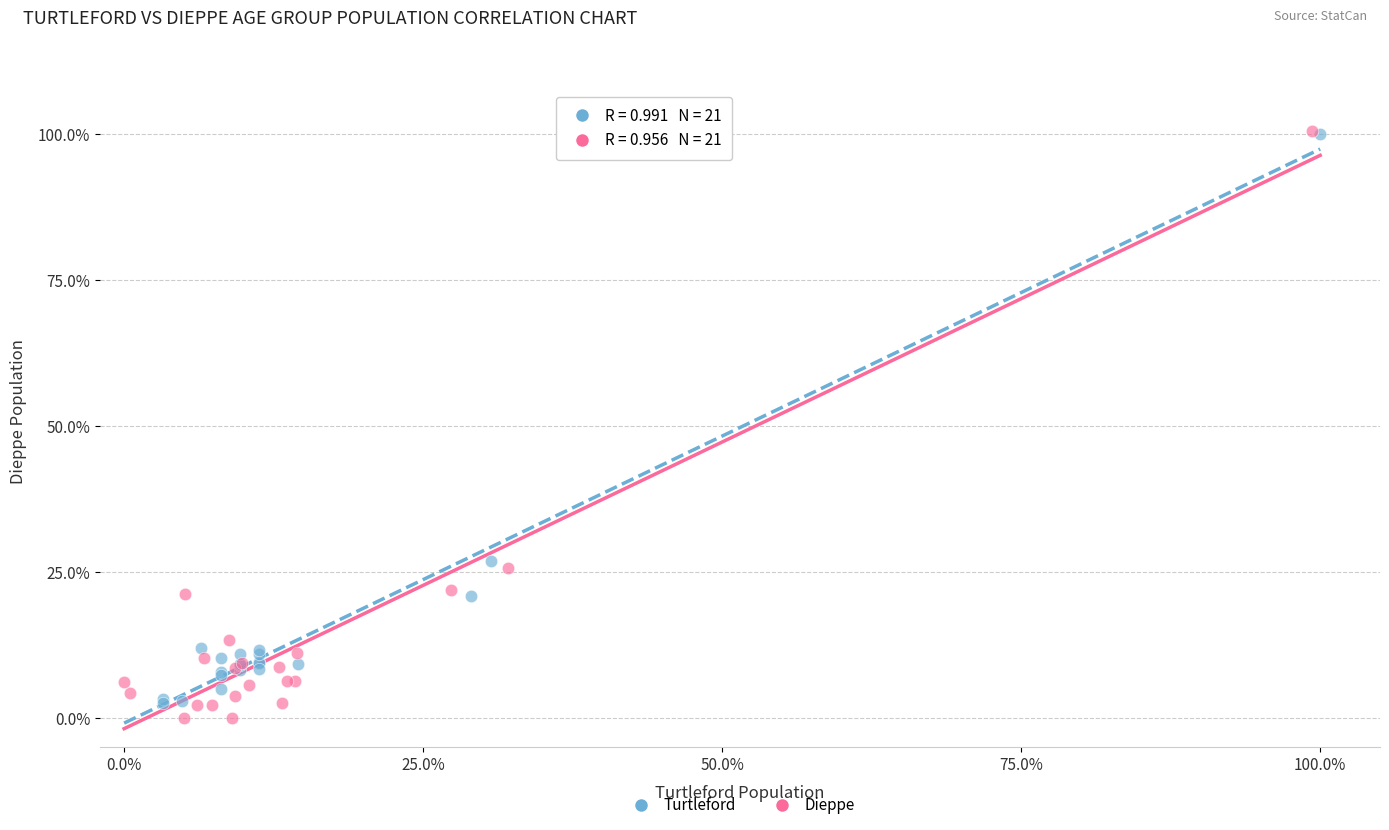

Which series contains the lowest Y value?

Dieppe